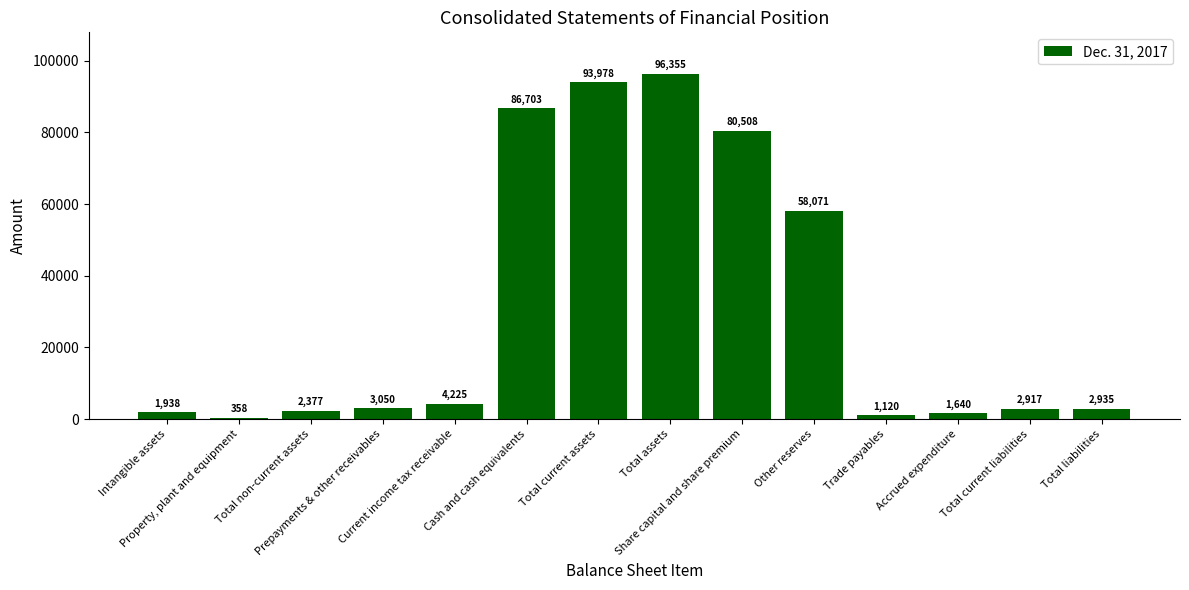

The value at Share capital and share premium is 44407. True or false?

False